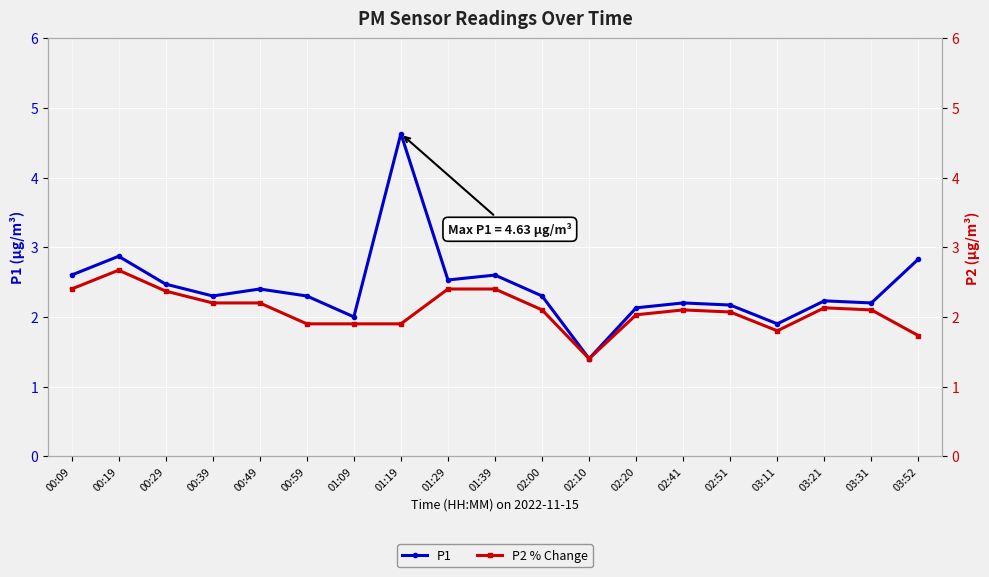

Reading right to left, extract all data points from this chart.

P1: 2.8	2.2	2.2	1.9	2.2	2.2	2.1	1.4	2.3	2.6	2.5	4.6	2.0	2.3	2.4	2.3	2.5	2.9	2.6
P2 % Change: 1.7	2.1	2.1	1.8	2.1	2.1	2.0	1.4	2.1	2.4	2.4	1.9	1.9	1.9	2.2	2.2	2.4	2.7	2.4